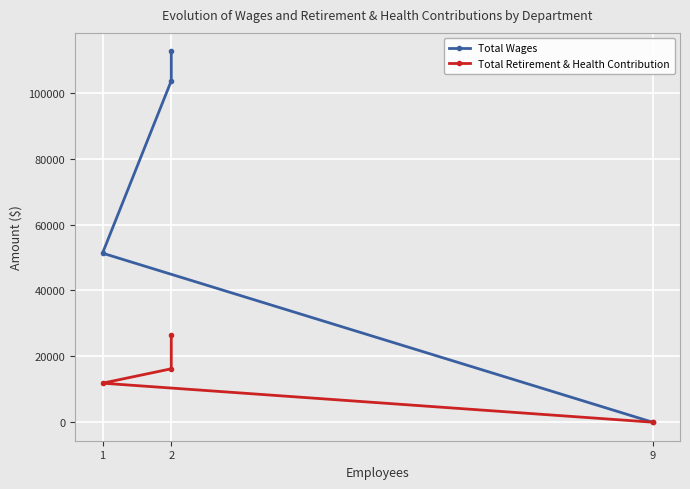

Is the value of Total Wages at 9 greater than the value of Total Retirement & Health Contribution at 1?

No